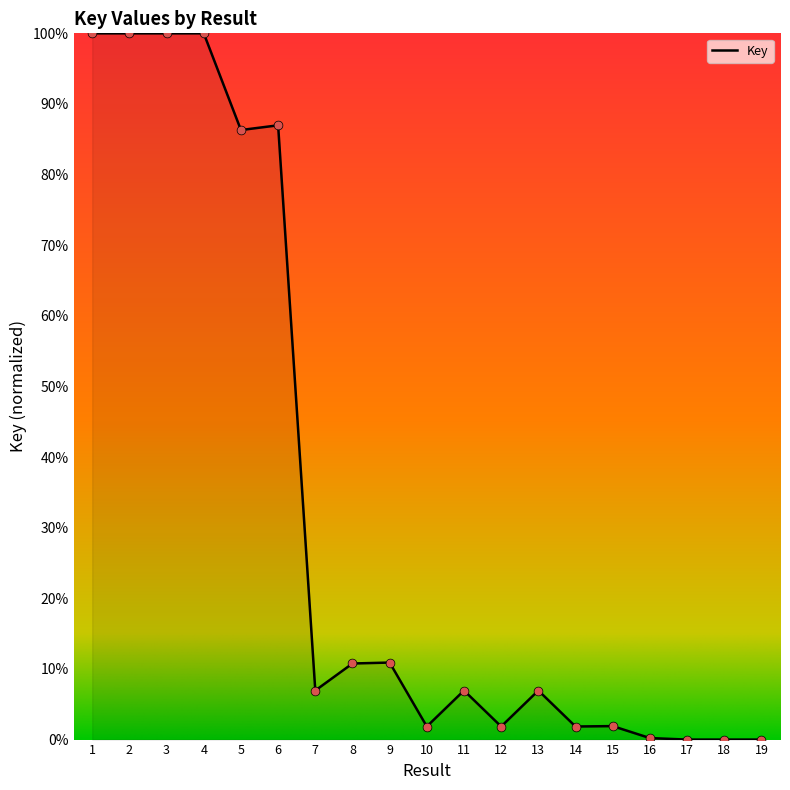

What is the change in value from 5 to 18?

-86.3